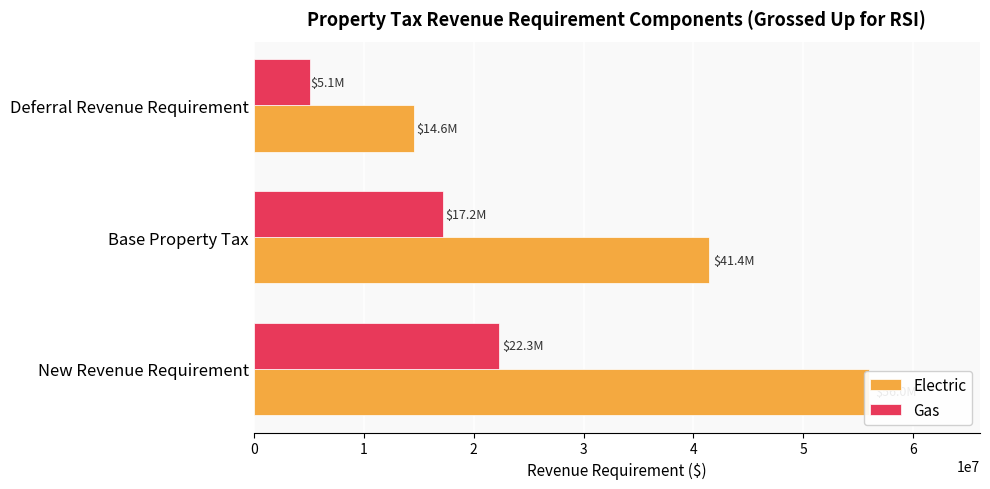

Does the chart contain stacked bars?

No